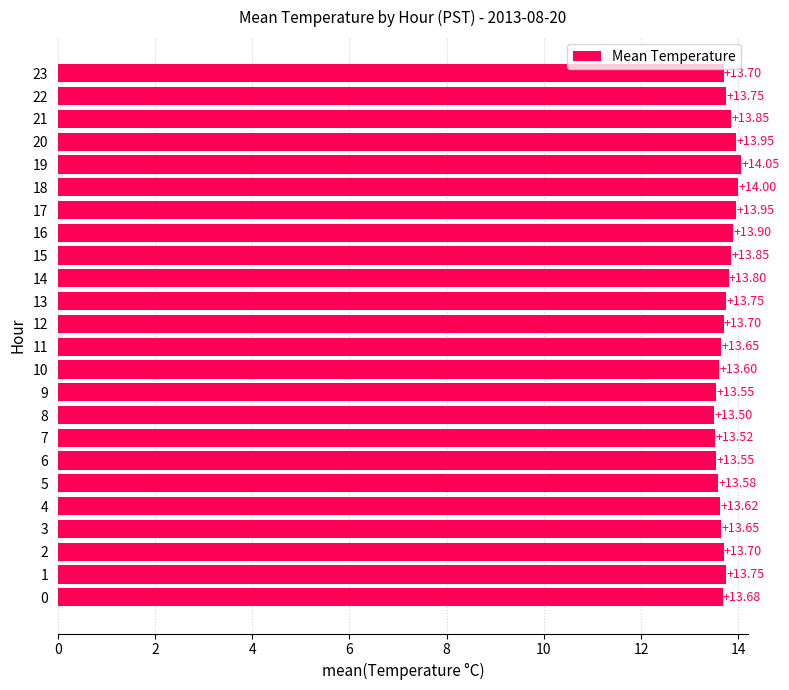

What is the ratio of the value at 21 to the value at 10?

1.0